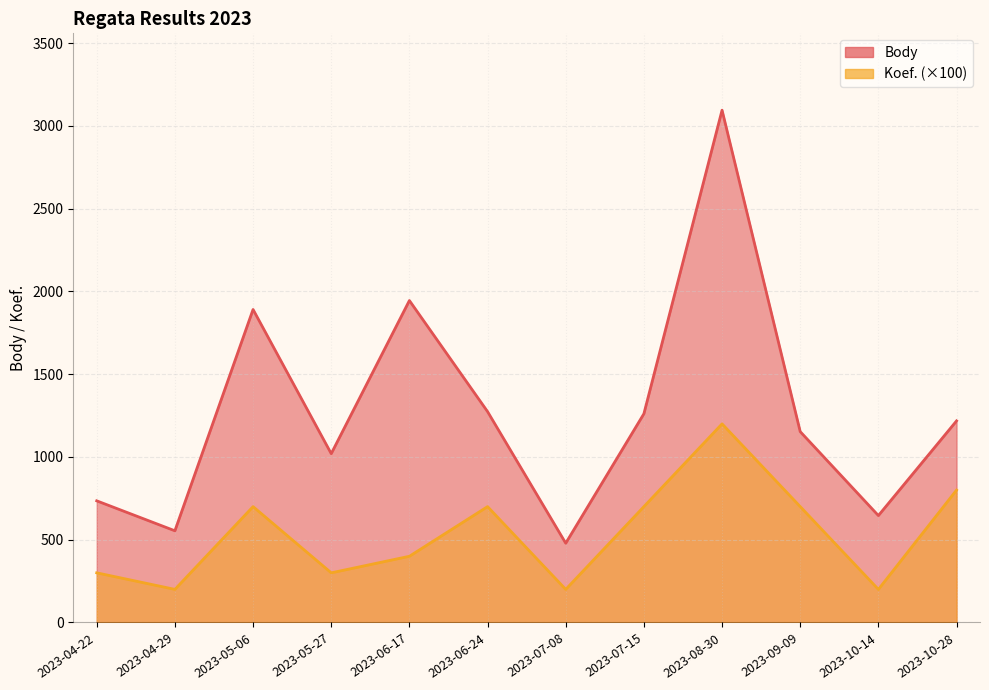

The Koef. series shows 200 at 2023-07-08. True or false?

True